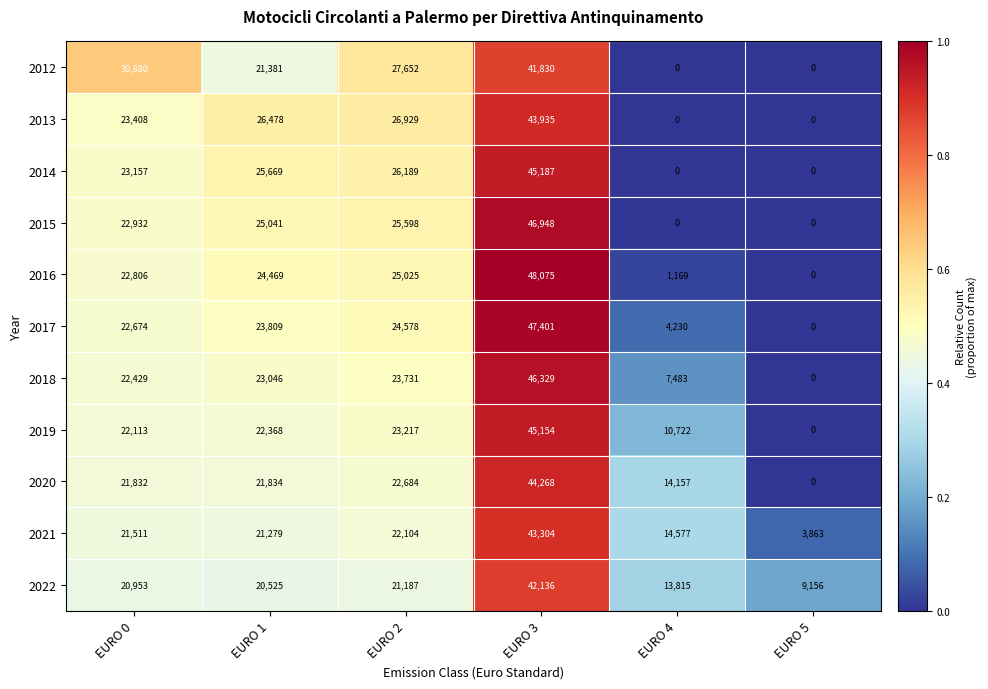

What is the total value across all series at EURO 0?

254695